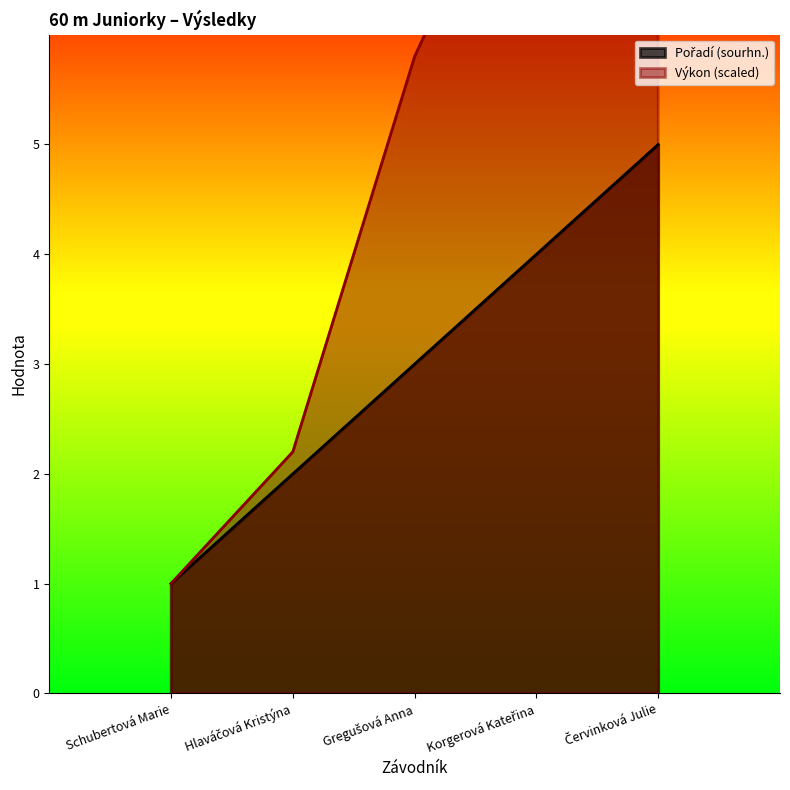

Between Hlaváčová Kristýna and Červinková Julie, which is larger?

Červinková Julie